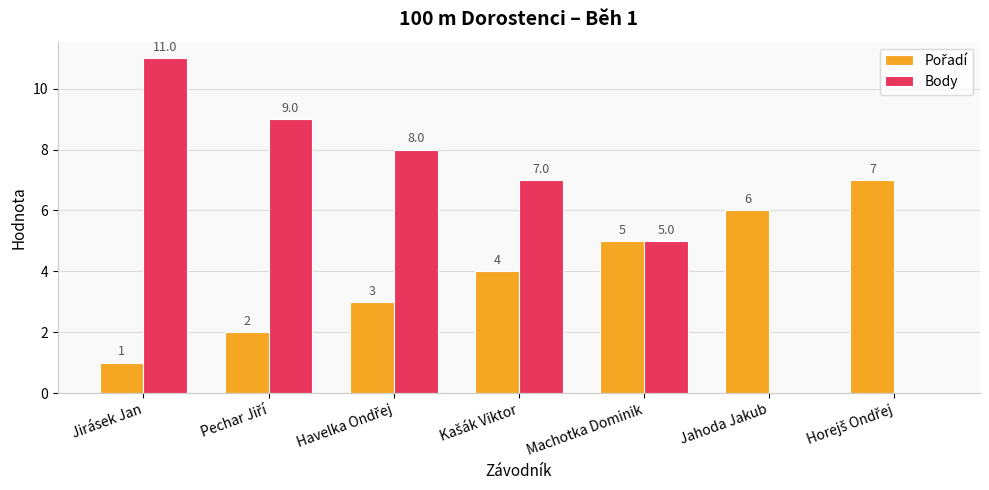

Does the chart contain stacked bars?

No